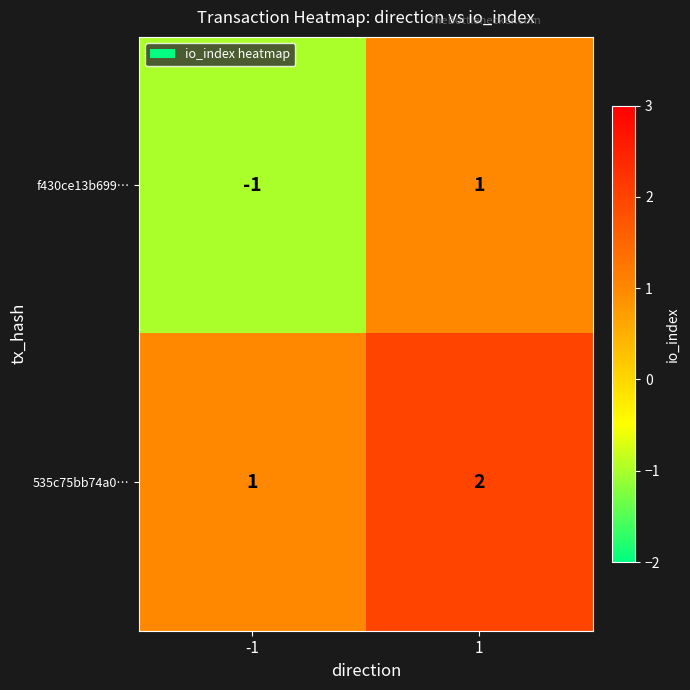

At which category is the sum across all series the highest?

1